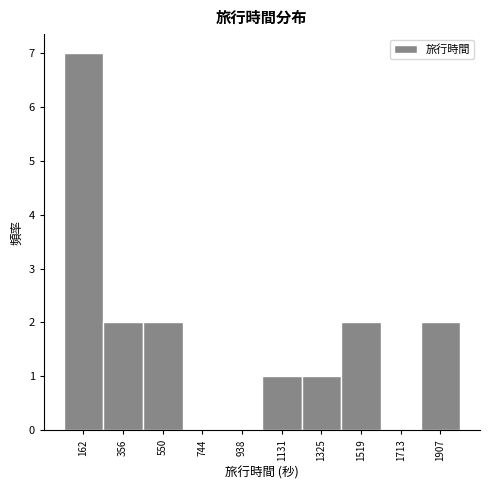

Reading left to right, list every bar in this chart as the range it spans on the x-axis followed by its height. Neither the bar edges nor the heights are printed on the chart, so give them approximately, as read against the axes.

60 to 260: 7
260 to 460: 2
460 to 640: 2
640 to 840: 0
840 to 1040: 0
1040 to 1220: 1
1220 to 1420: 1
1420 to 1620: 2
1620 to 1820: 0
1820 to 2000: 2